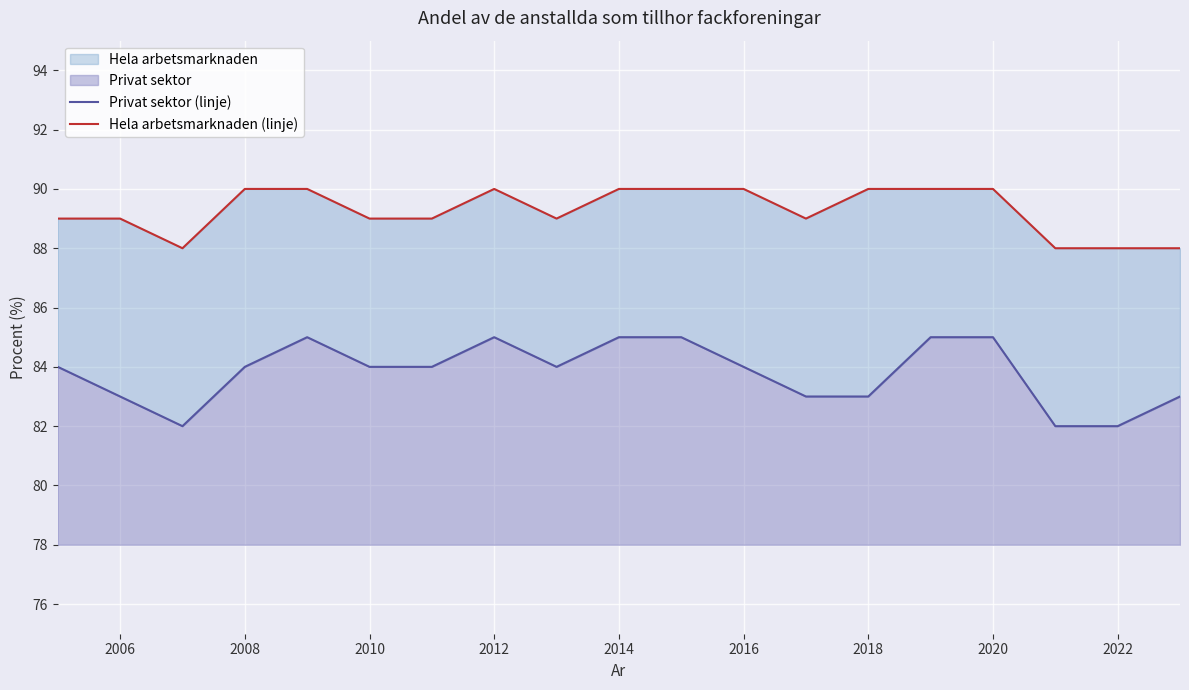

How many interior local peaks does the Privat sektor (linje) series have?

2